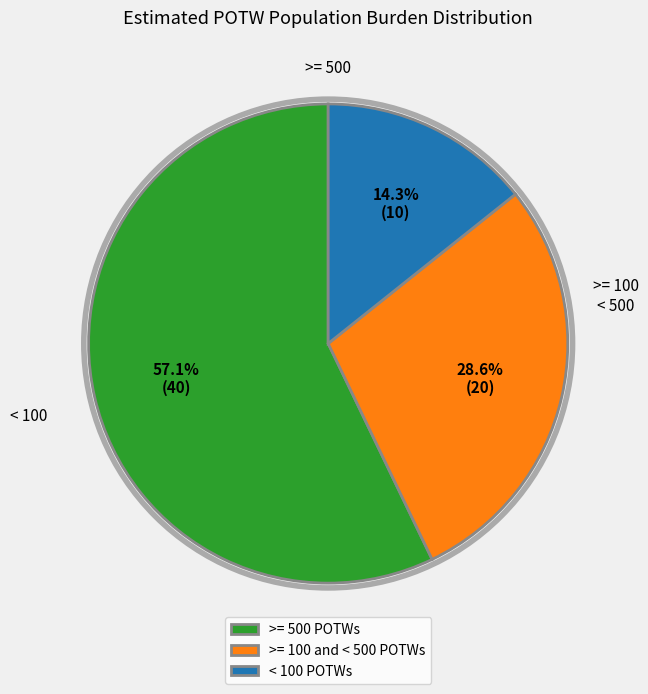

What percentage is the < 100 POTWs slice, to the nearest percent?

14%